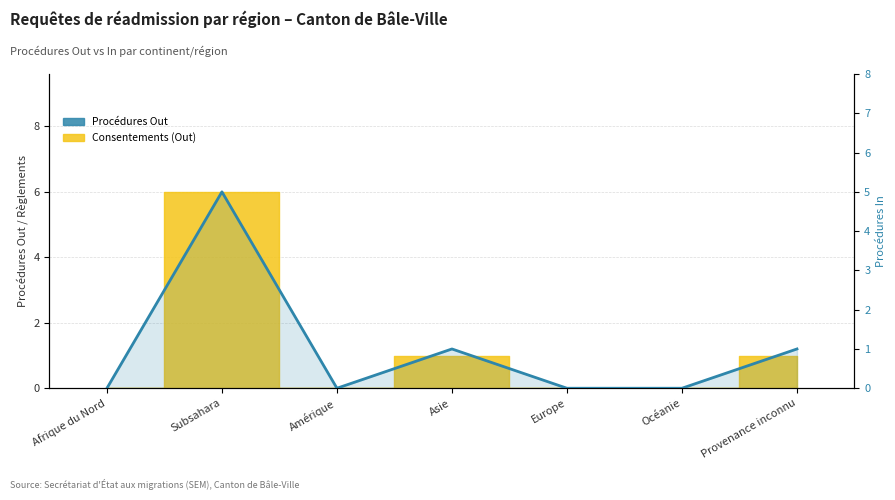

Which has a higher value, Europe or Océanie?

Europe